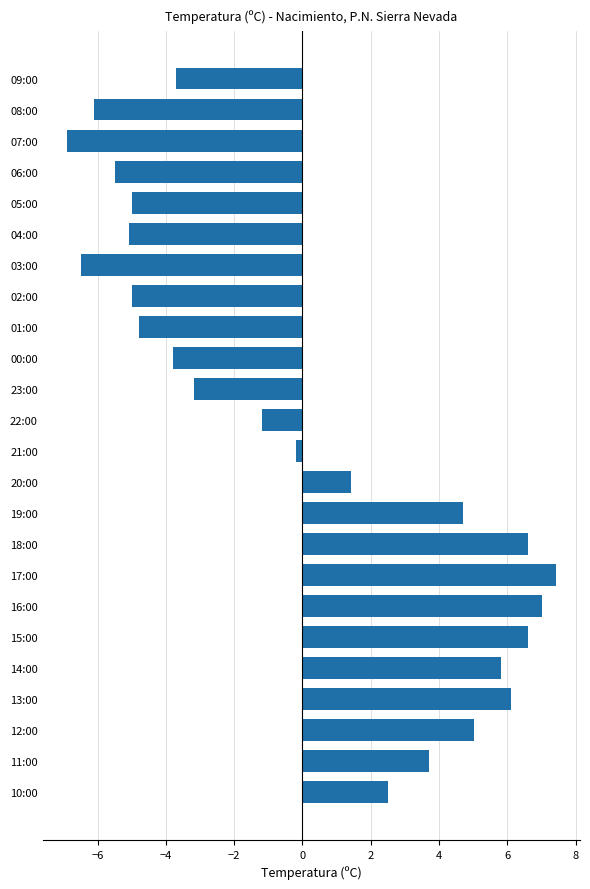

What is the difference between the maximum and minimum values?

14.3